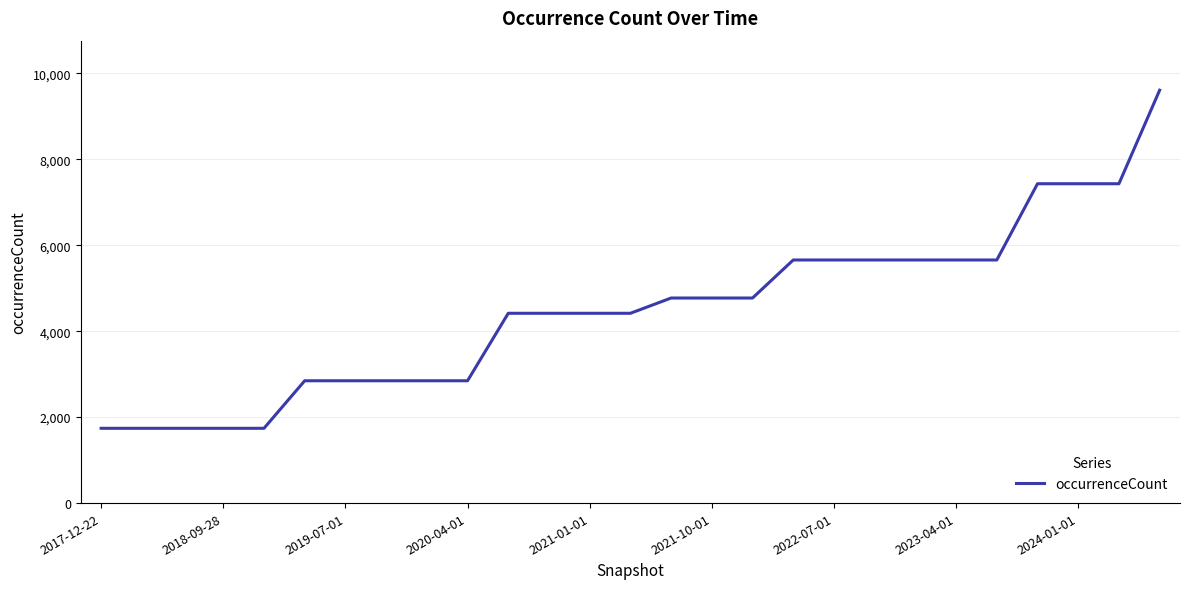

What is the minimum value shown in the chart?

1740